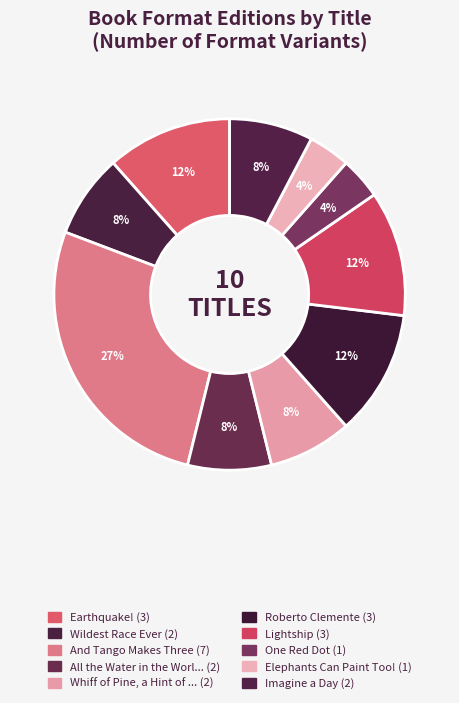

Count the number of slices in the pie.

10